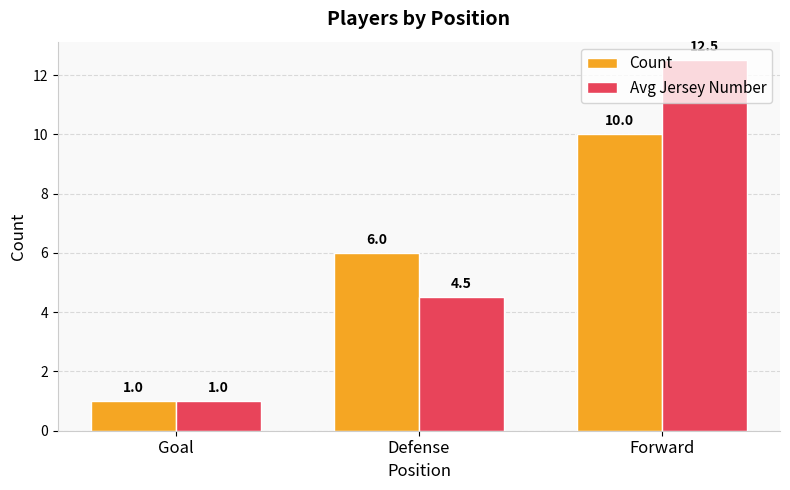

What is the label of the 3rd bar from the left?

Forward